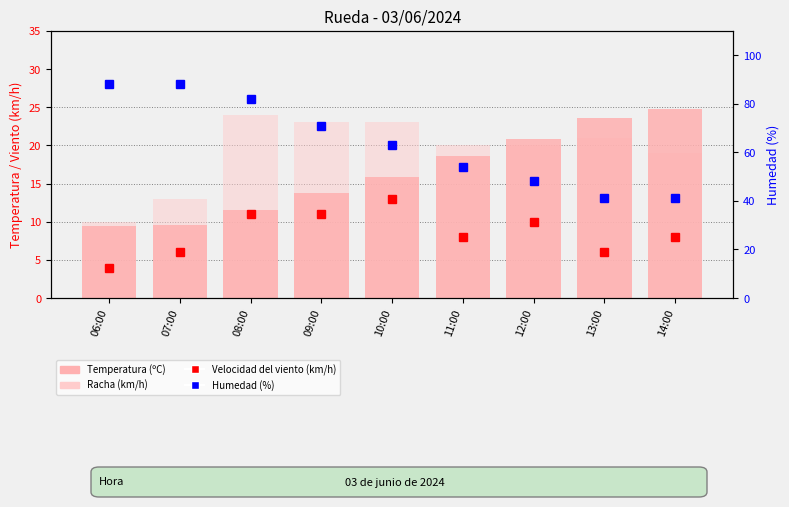

Is the value of Velocidad del viento (km/h) at 12:00 greater than the value of Racha (km/h) at 09:00?

No